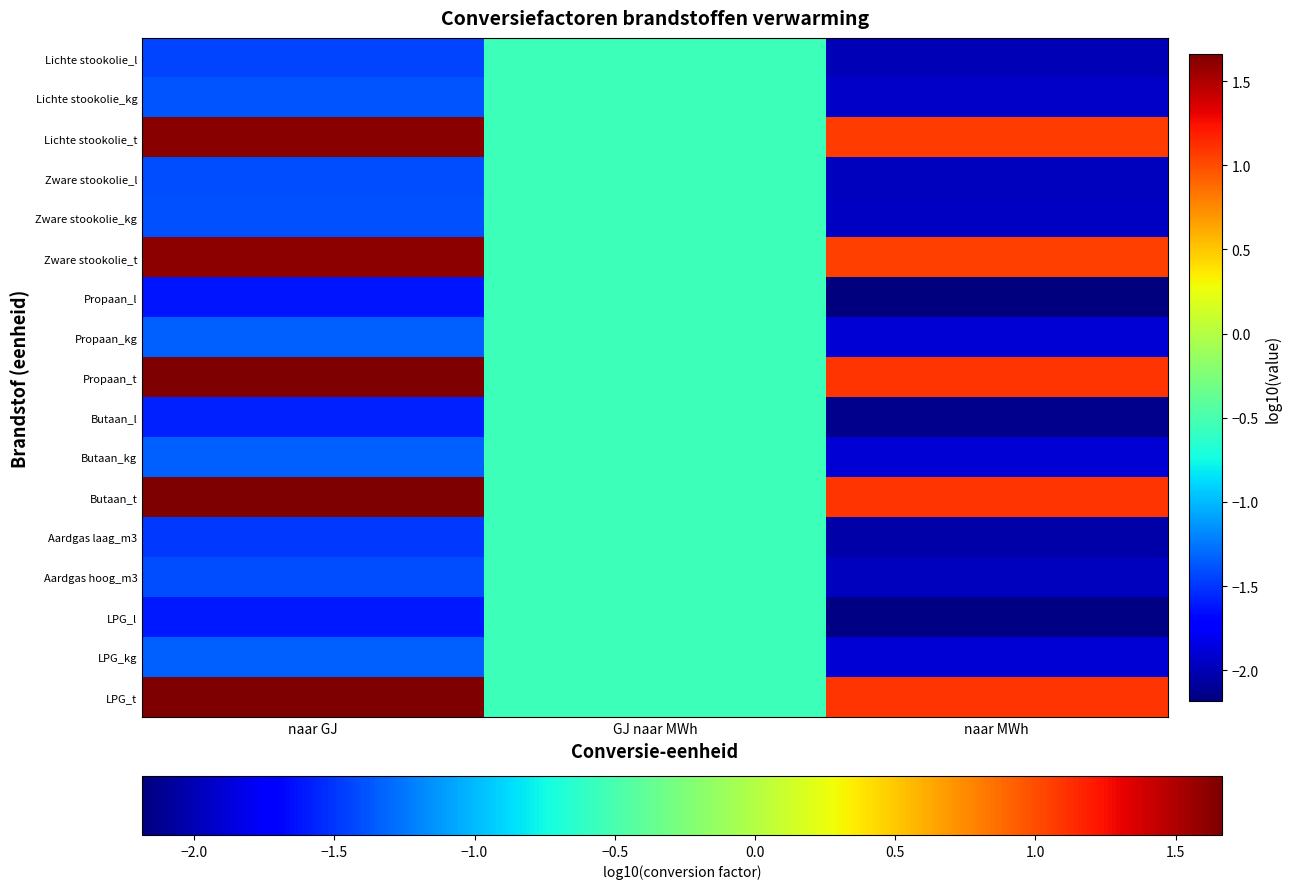

Between GJ naar MWh and naar MWh, which is larger?

GJ naar MWh